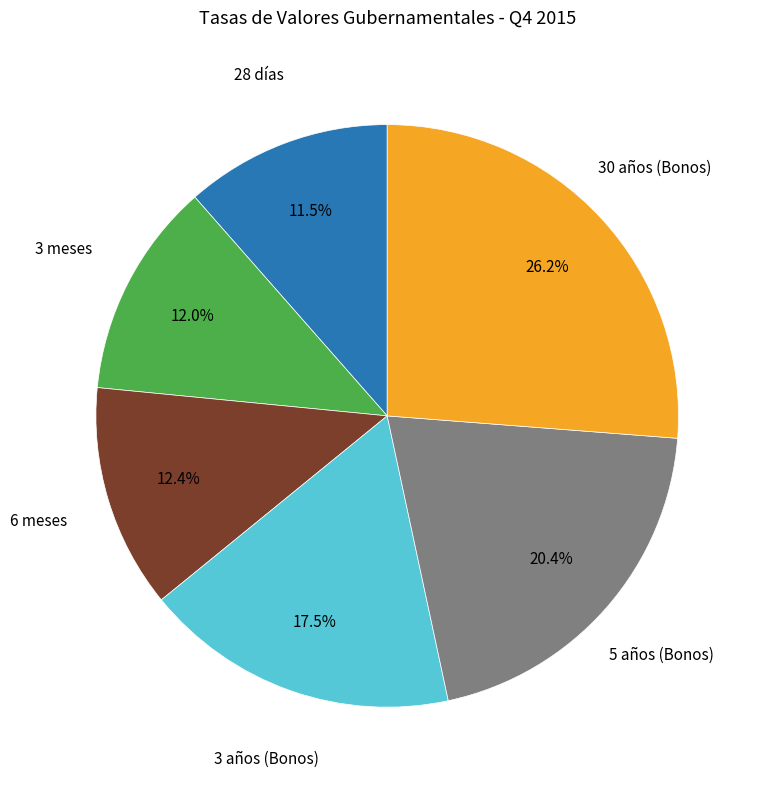

Is there a majority slice in this chart?

No